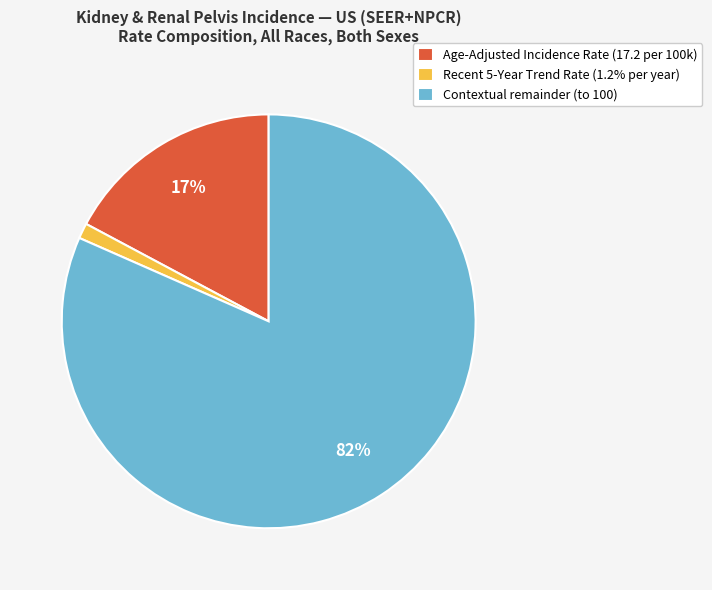

How many segments does this pie chart have?

3